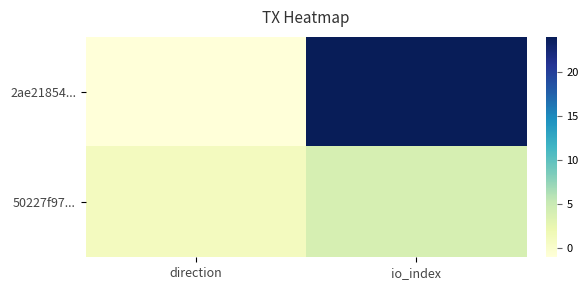

Rank the series by their average value, from highest to lowest.

2ae21854..., 50227f97...